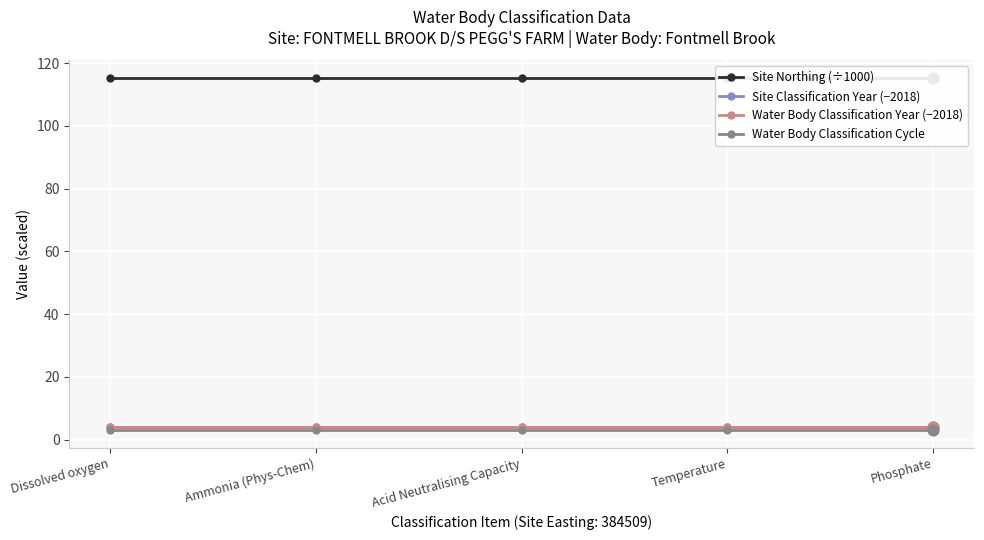

What are all the series names shown in the legend?

Site Northing (÷1000), Site Classification Year (−2018), Water Body Classification Year (−2018), Water Body Classification Cycle